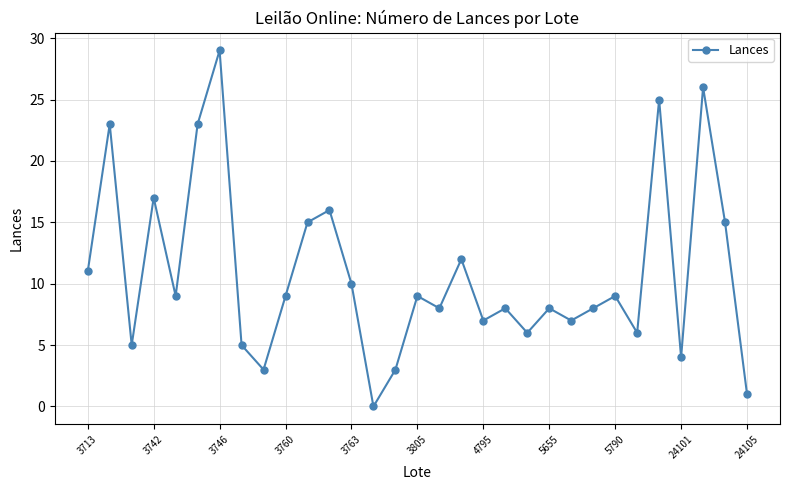

What is the average value?

11